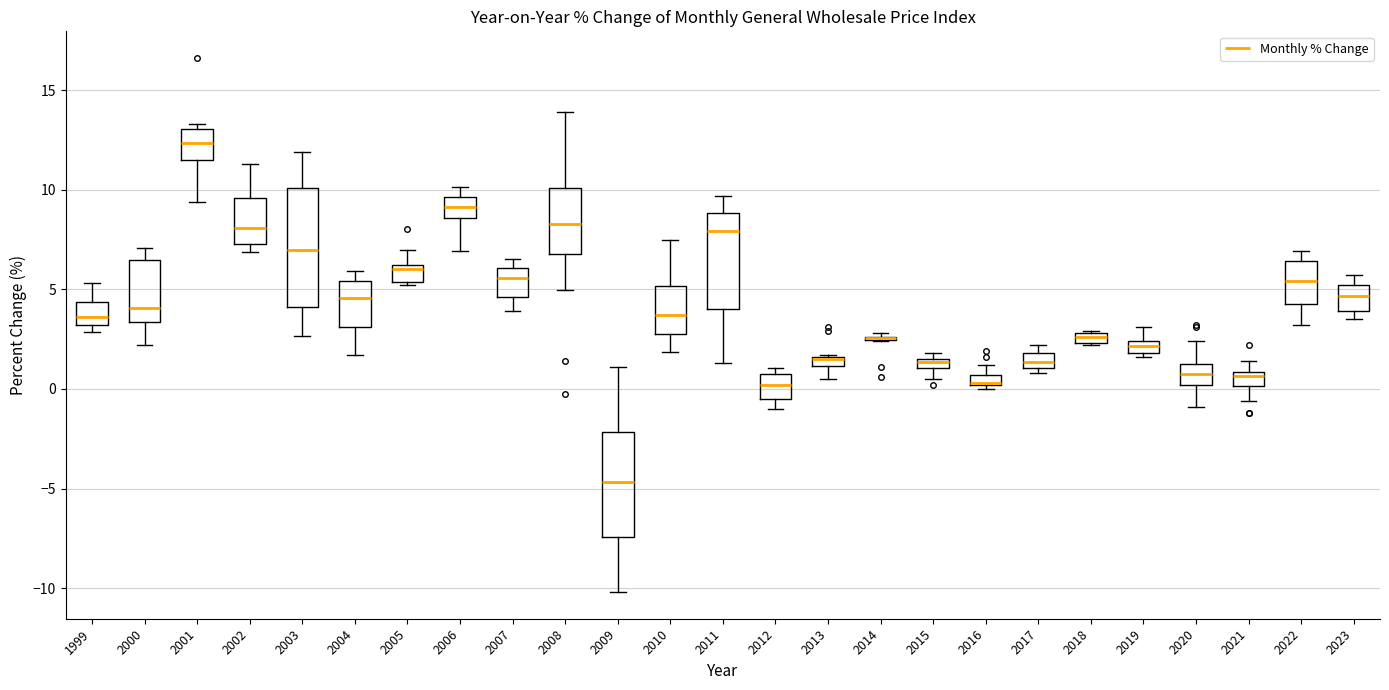

Where does the lower whisker of the box at x = 2001 end on the y-axis? The values are not printed on the chart, so give them approximately, as read against the axis.

9.5